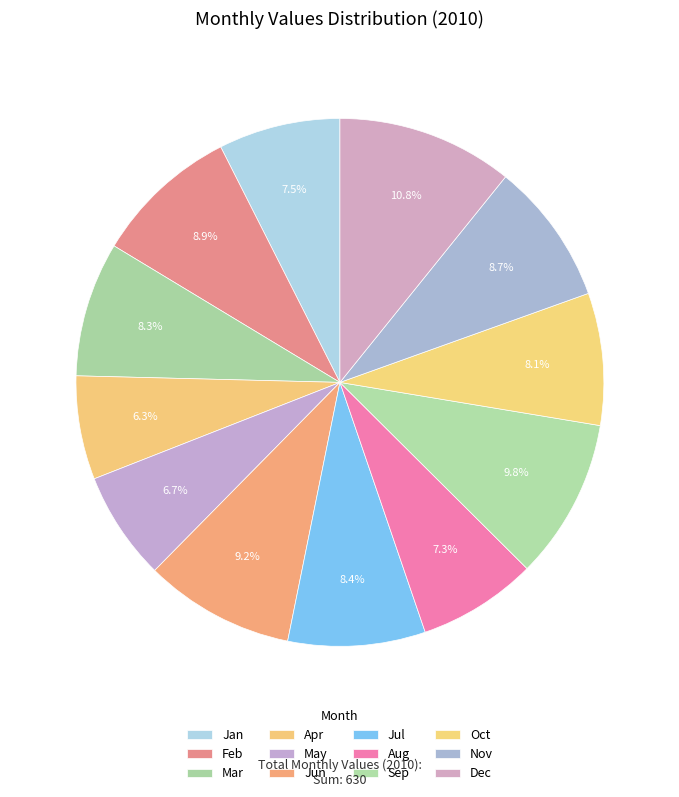

To the nearest percent, what is the difference between the largest and smallest slice percentages?

4%